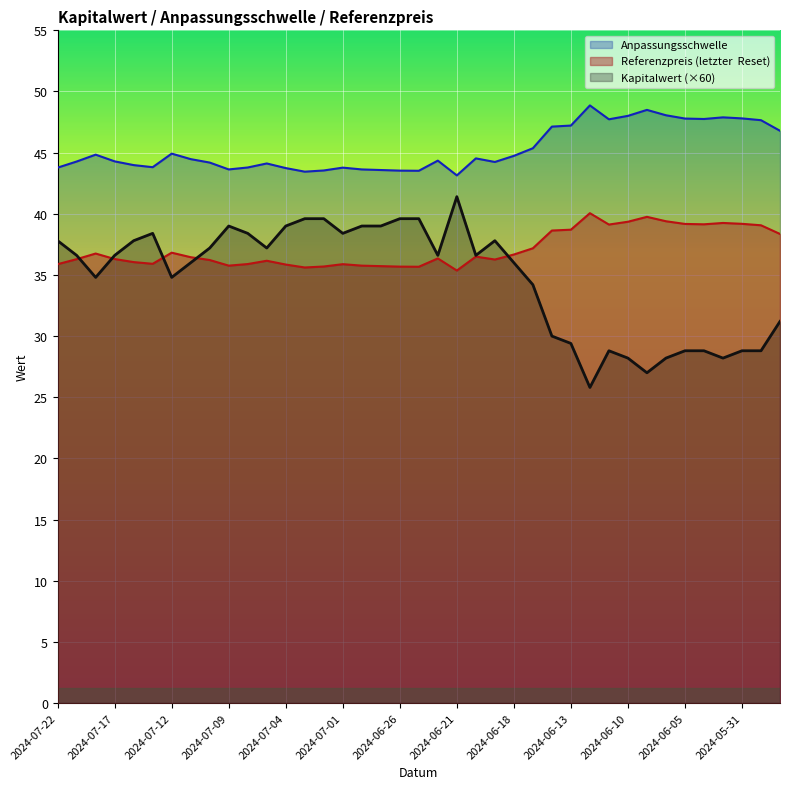

At which label is Anpassungsschwelle closest to 46?

2024-06-17